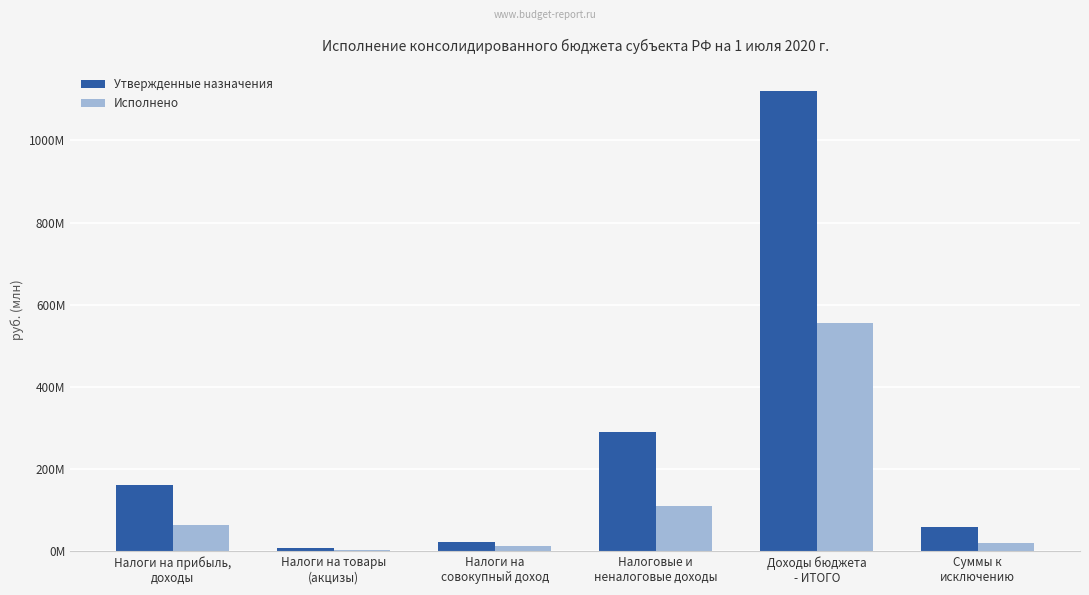

Reading left to right, list all the values displayed in this chart.

Утвержденные назначения: Налоги на прибыль,
доходы=162717900.0	Налоги на товары
(акцизы)=7964897.0	Налоги на
совокупный доход=23527329.0	Налоговые и
неналоговые доходы=289451286.0	Доходы бюджета
- ИТОГО=1120426068.0	Суммы к
исключению=58736263.3
Исполнено: Налоги на прибыль,
доходы=64377766.8	Налоги на товары
(акцизы)=3215345.7	Налоги на
совокупный доход=13447931.8	Налоговые и
неналоговые доходы=109834881.0	Доходы бюджета
- ИТОГО=556413856.6	Суммы к
исключению=20277134.6